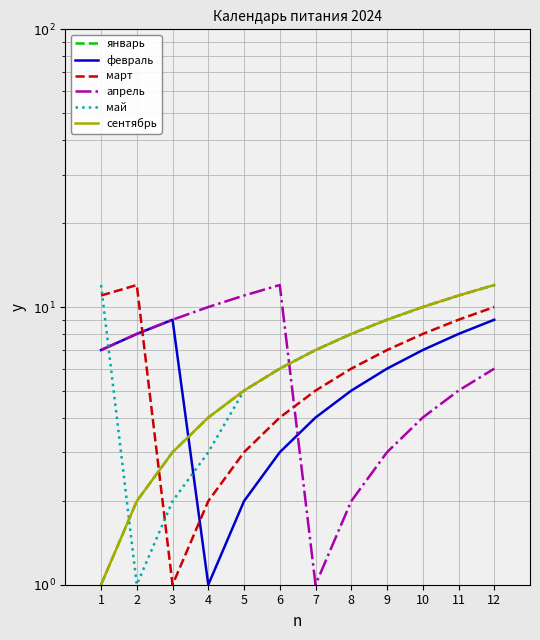

What is the difference between the second highest and second lowest values in the февраль series?

7